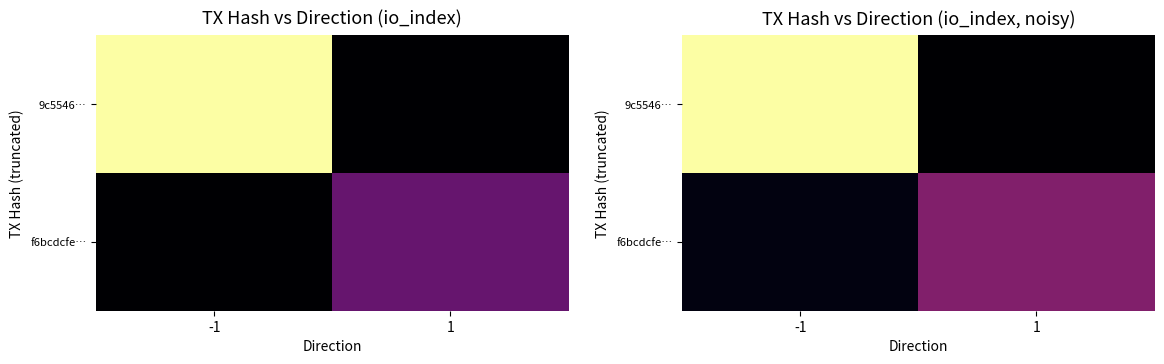

What is the minimum value for f6bcdcfe…?

1.9